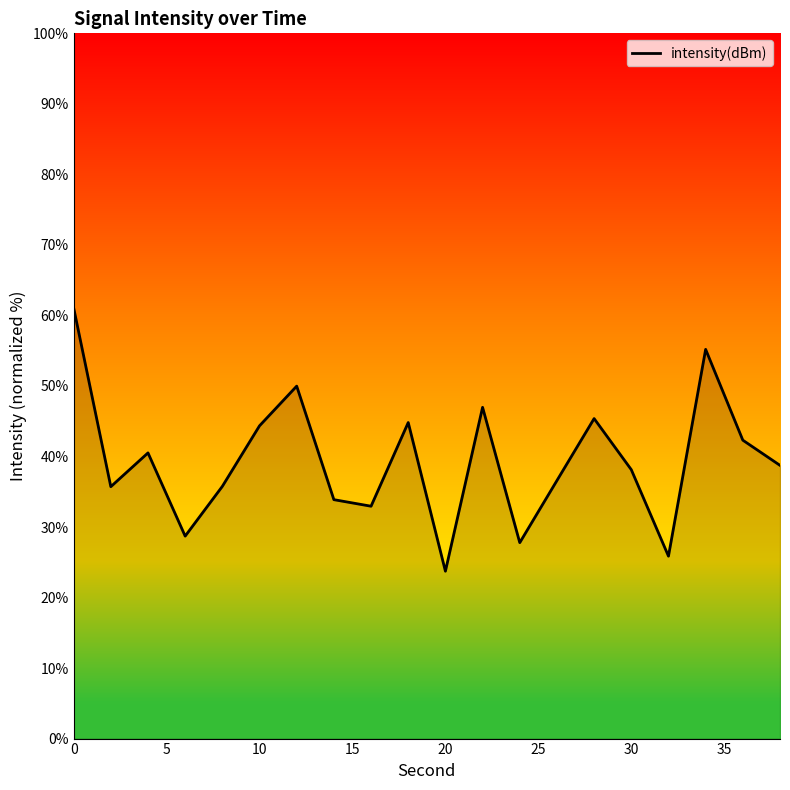

What is the difference between the maximum and minimum values?

37.4